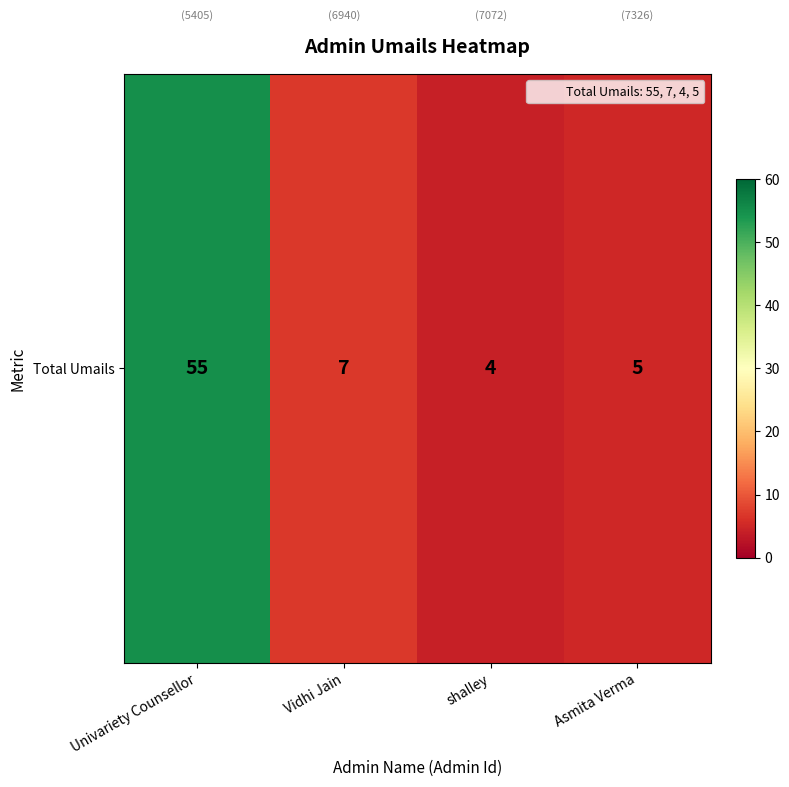

How many categories are shown in the chart?

4